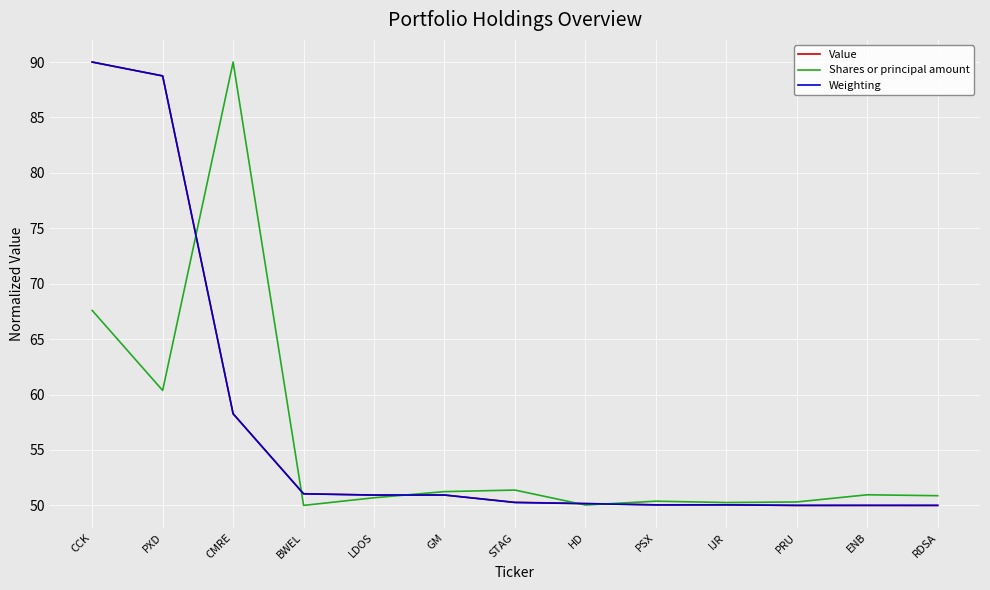

Is it true that Shares or principal amount equals 27.0 at RDSA?

False